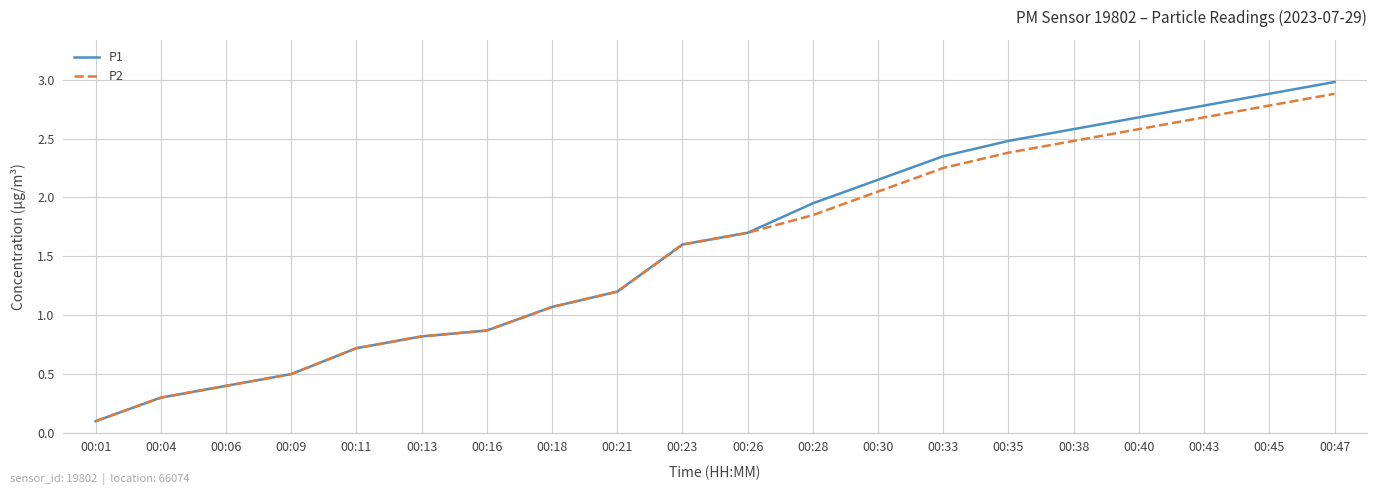

Does the chart have visible grid lines?

Yes